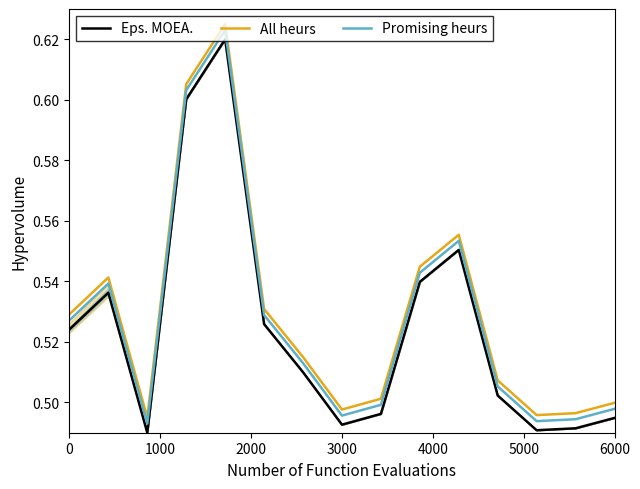

True or false: Promising heurs and Eps. MOEA. intersect in this chart.

False